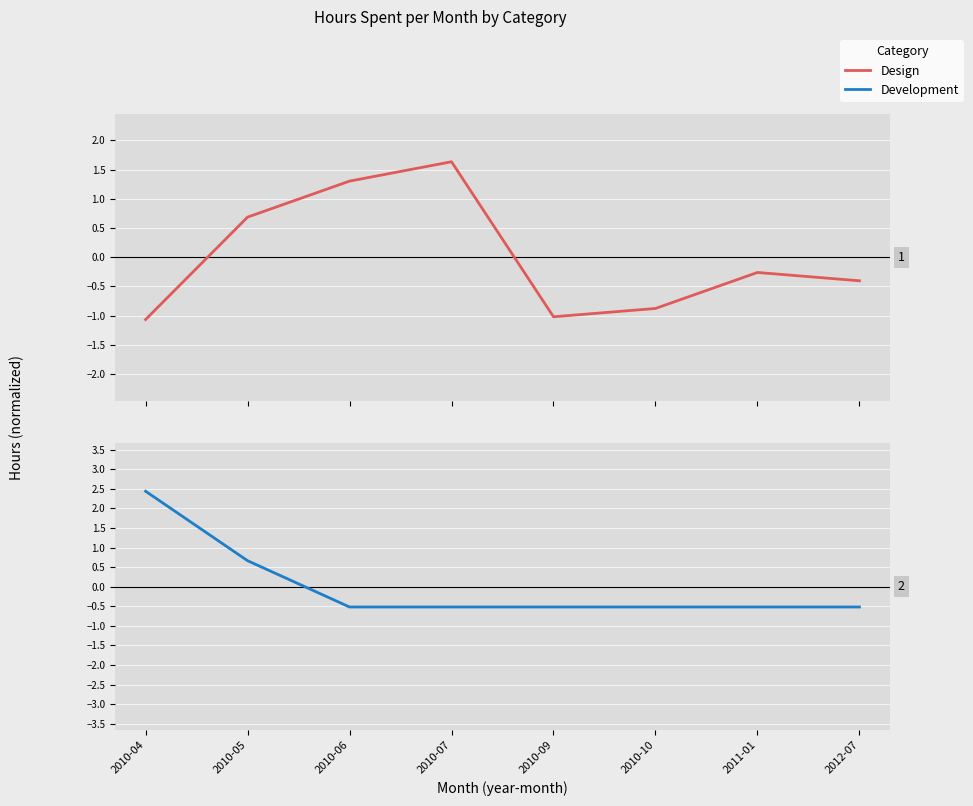

Reading left to right, extract all data points from this chart.

Design: 2010-04=-1.1	2010-05=0.7	2010-06=1.3	2010-07=1.6	2010-09=-1.0	2010-10=-0.9	2011-01=-0.3	2012-07=-0.4
Development: 2010-04=2.4	2010-05=0.7	2010-06=-0.5	2010-07=-0.5	2010-09=-0.5	2010-10=-0.5	2011-01=-0.5	2012-07=-0.5